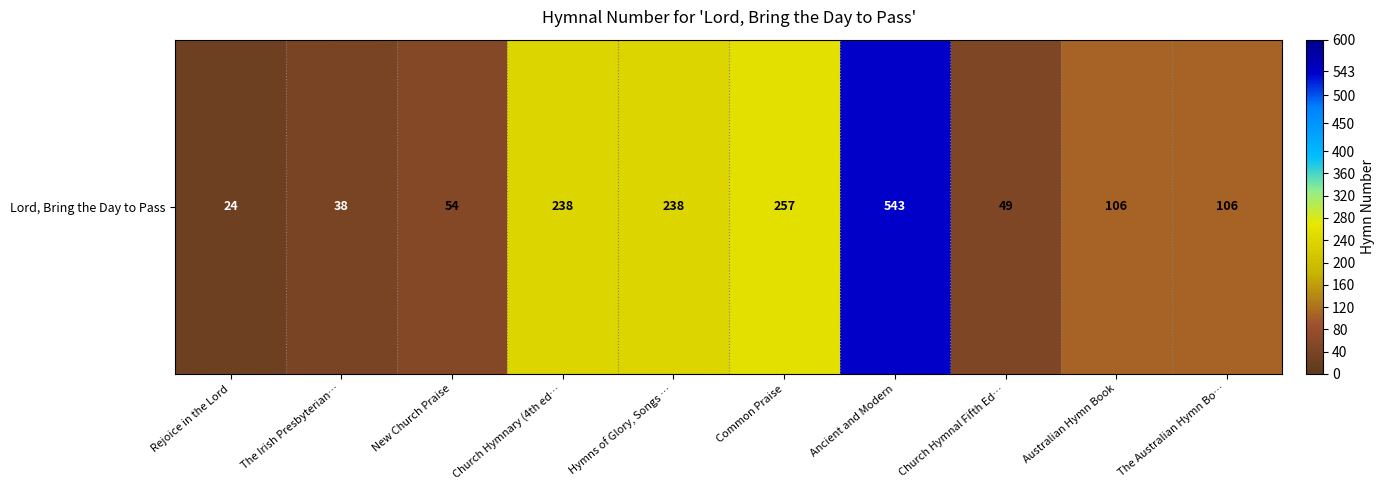

What is the change in value from Church Hymnary (4th ed… to Ancient and Modern?

+305